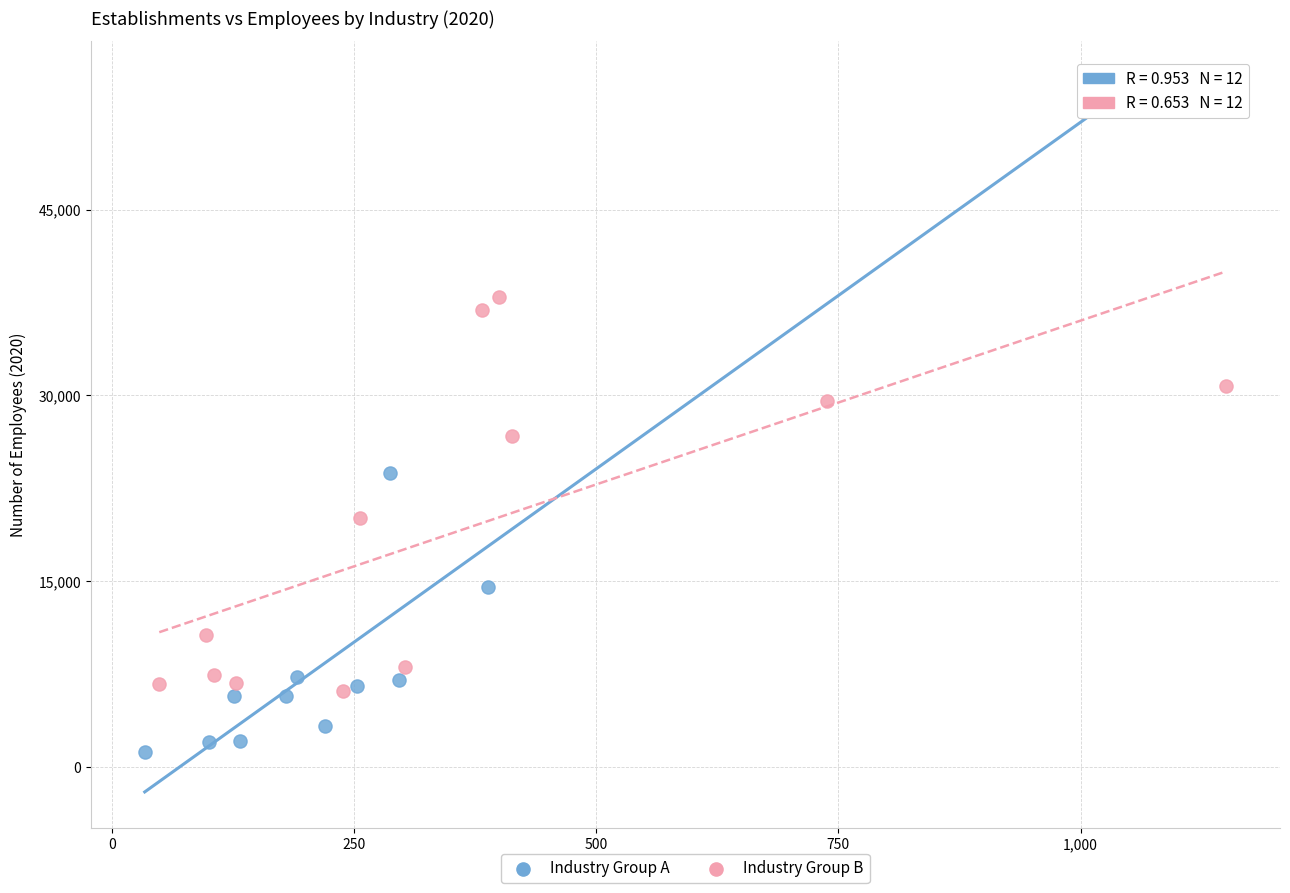

Which series has the largest Y range (max minus min)?

Industry Group A